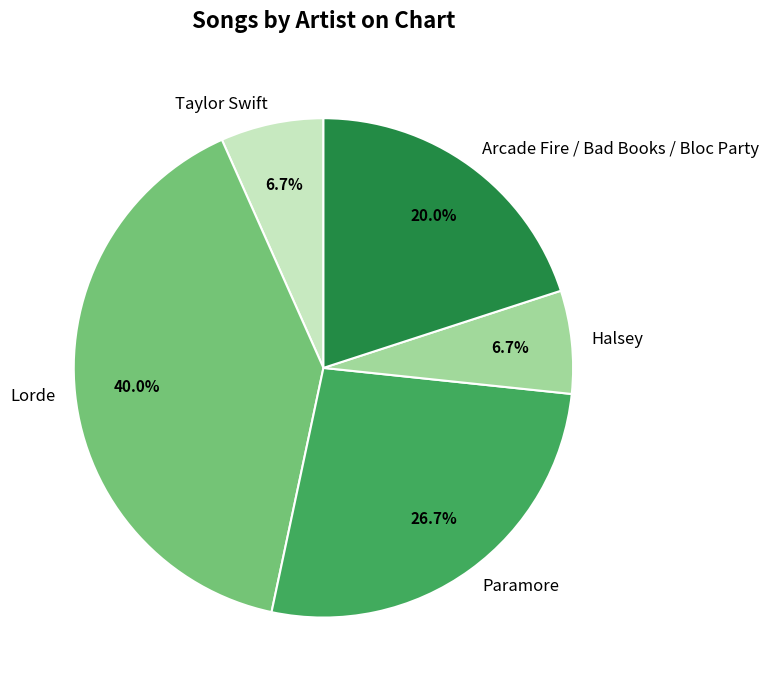

How much of the chart is everything except Lorde?

60.0%